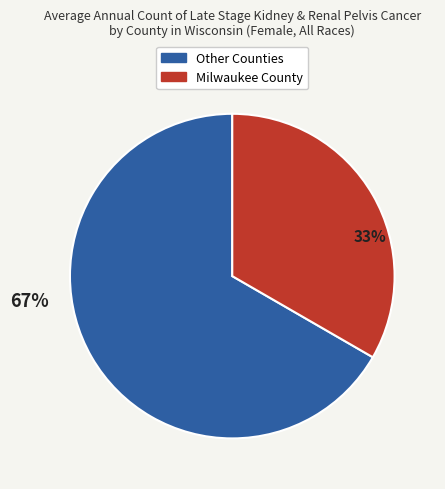

Does any single category account for the majority?

Yes